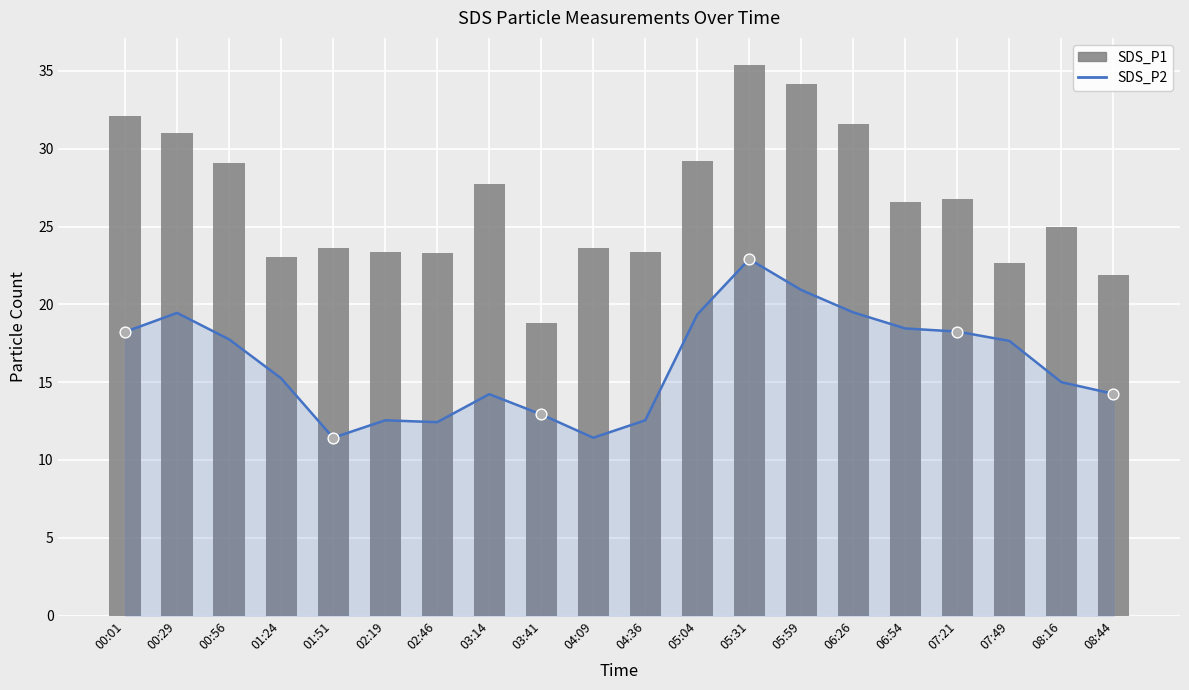

Which series contains the lowest Y value?

SDS_P2